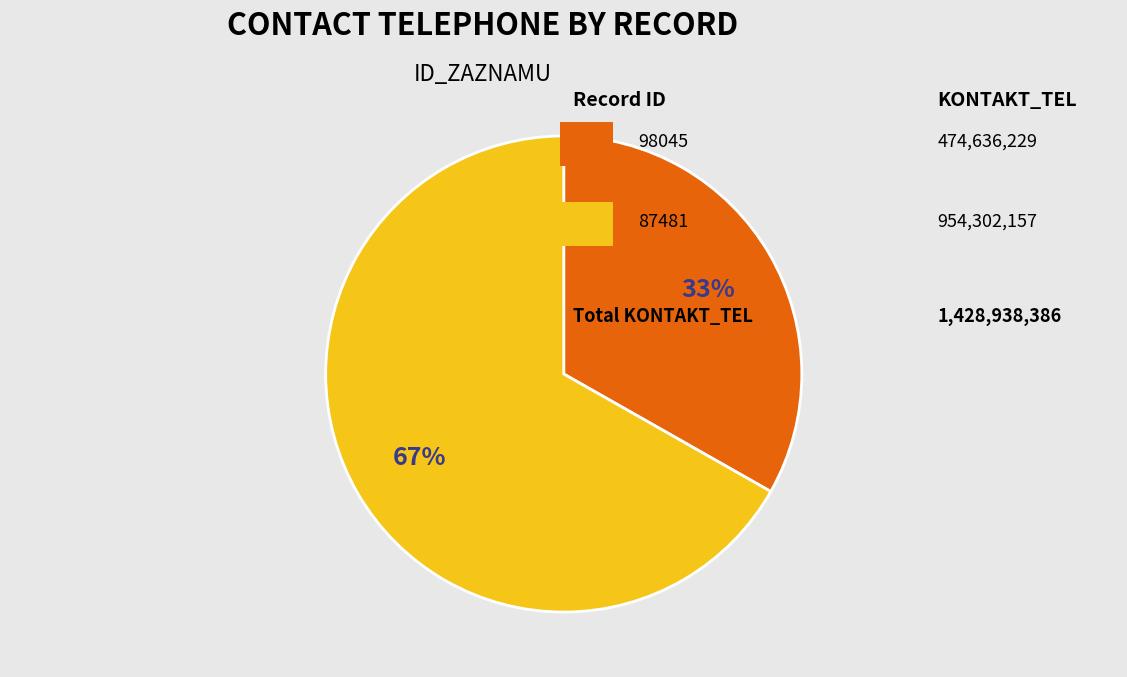

Is there a majority slice in this chart?

Yes